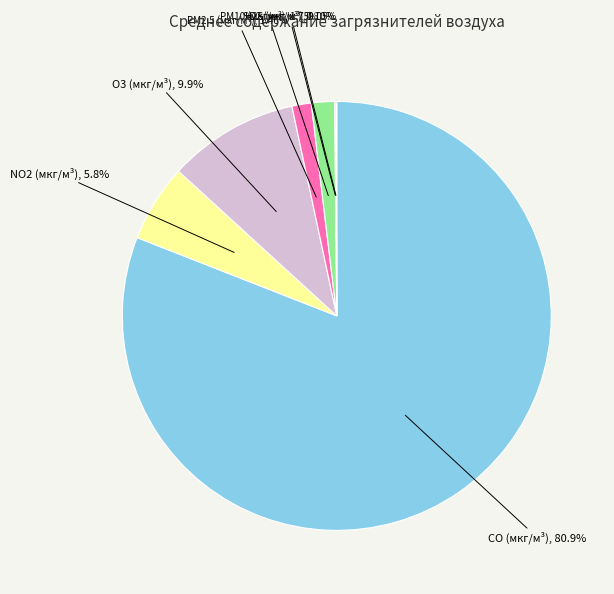

What is the majority slice?

CO (мкг/м³)